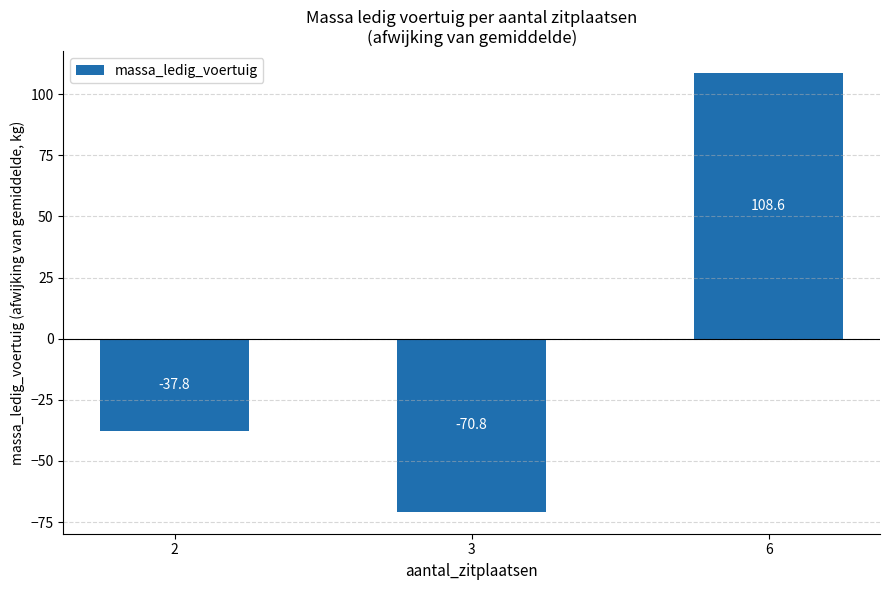

Are the bars grouped side by side (vs. stacked)?

No